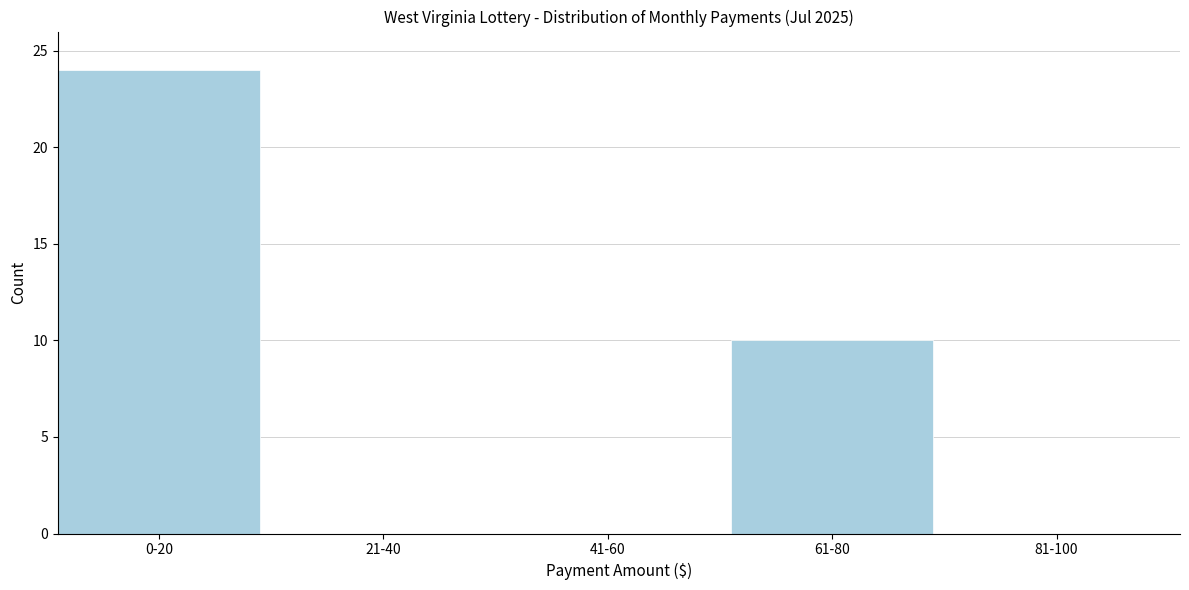

Reading right to left, list all the values displayed in this chart.

81-100=0	61-80=10	41-60=0	21-40=0	0-20=24